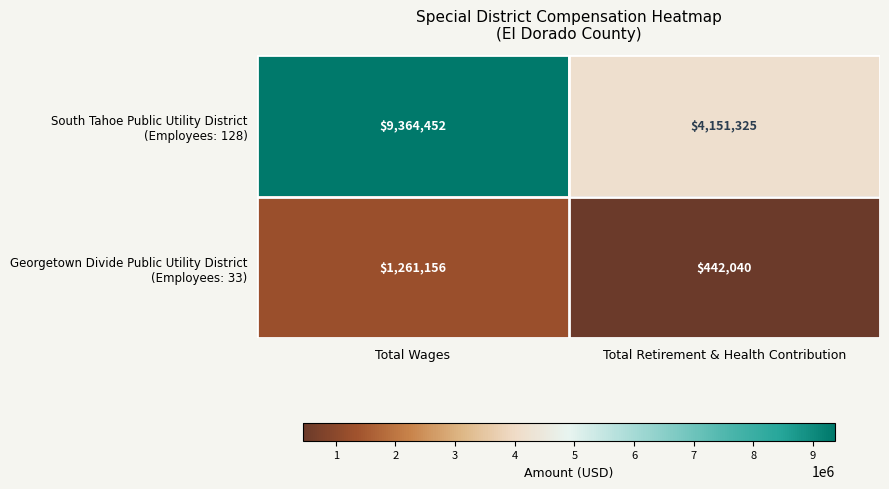

What is the smallest value displayed?

442040